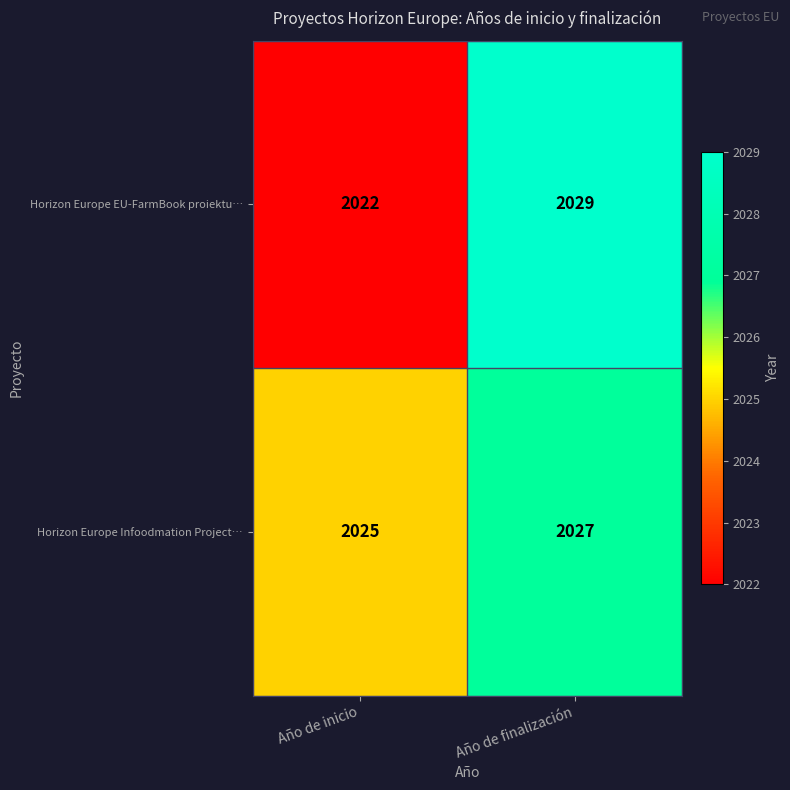

Is it true that Horizon Europe EU-FarmBook proiektu… equals 2029 at Año de finalización?

True